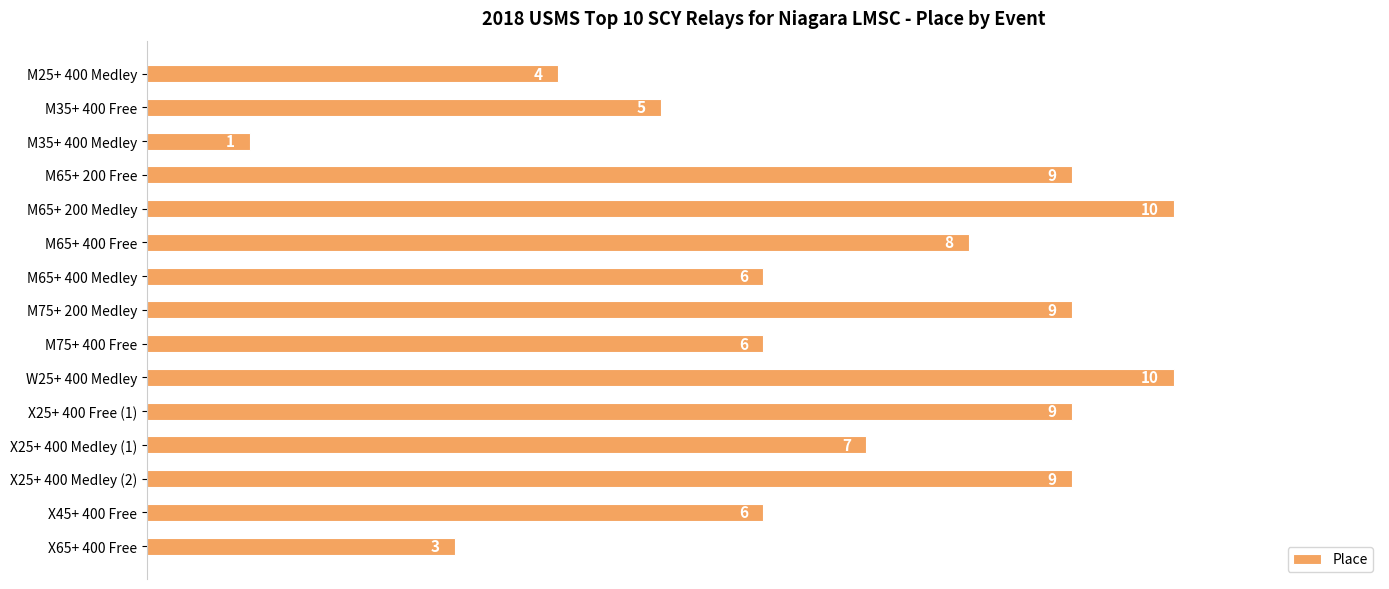

What is the sum of all values?

102